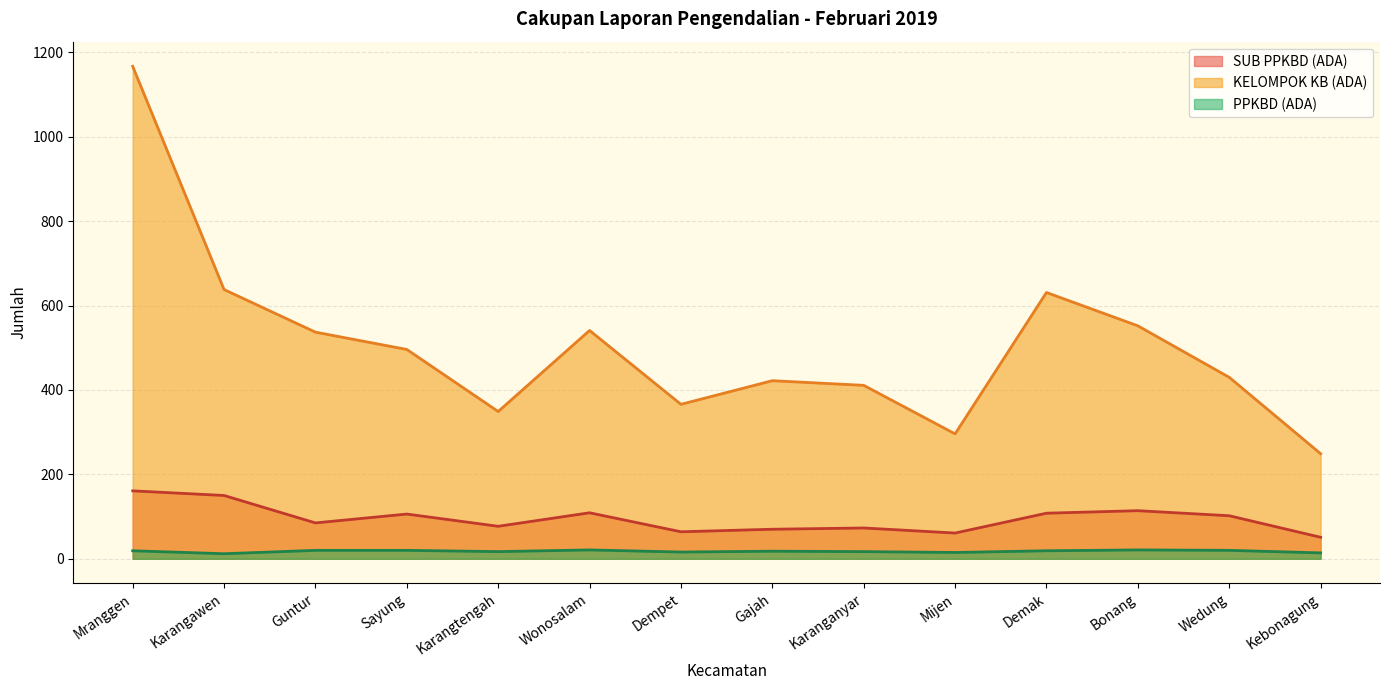

Where is PPKBD (ADA) nearest to the value 16?

Dempet